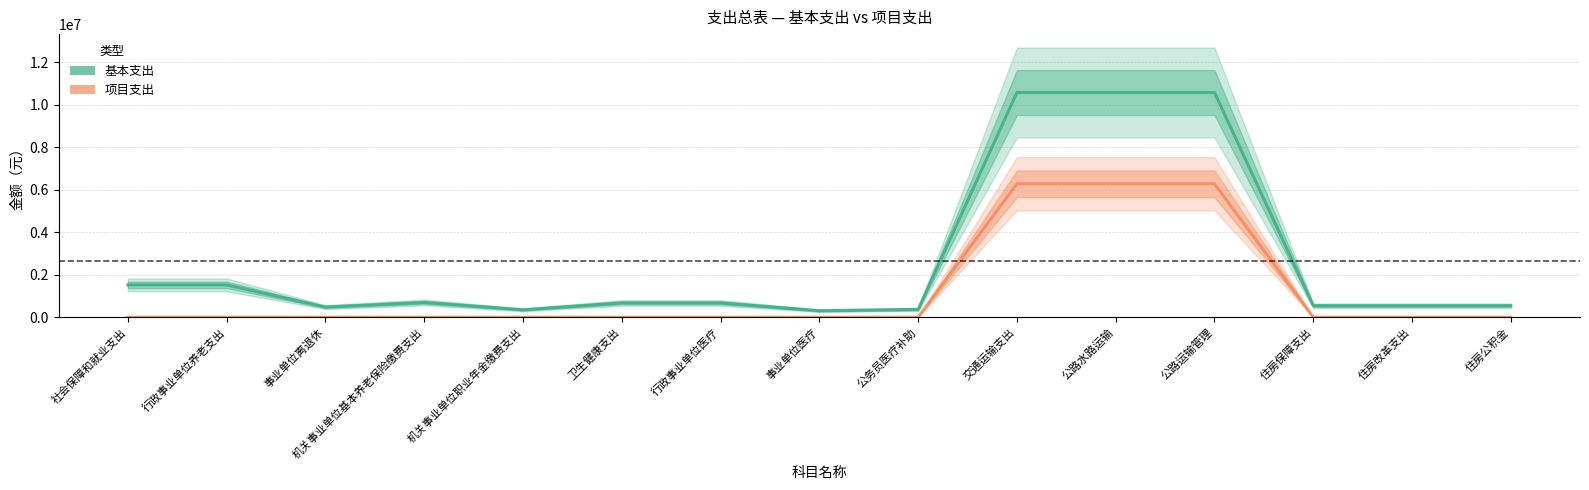

Reading right to left, list all the values displayed in this chart.

基本支出: 540783.0	540783.0	540783.0	10584616.3	10584616.3	10584616.3	367157.7	306269.3	673427.0	673427.0	348393.6	696787.2	477267.5	1522448.3	1522448.3
项目支出: 0.0	0.0	0.0	6286000.0	6286000.0	6286000.0	0.0	0.0	0.0	0.0	0.0	0.0	0.0	0.0	0.0